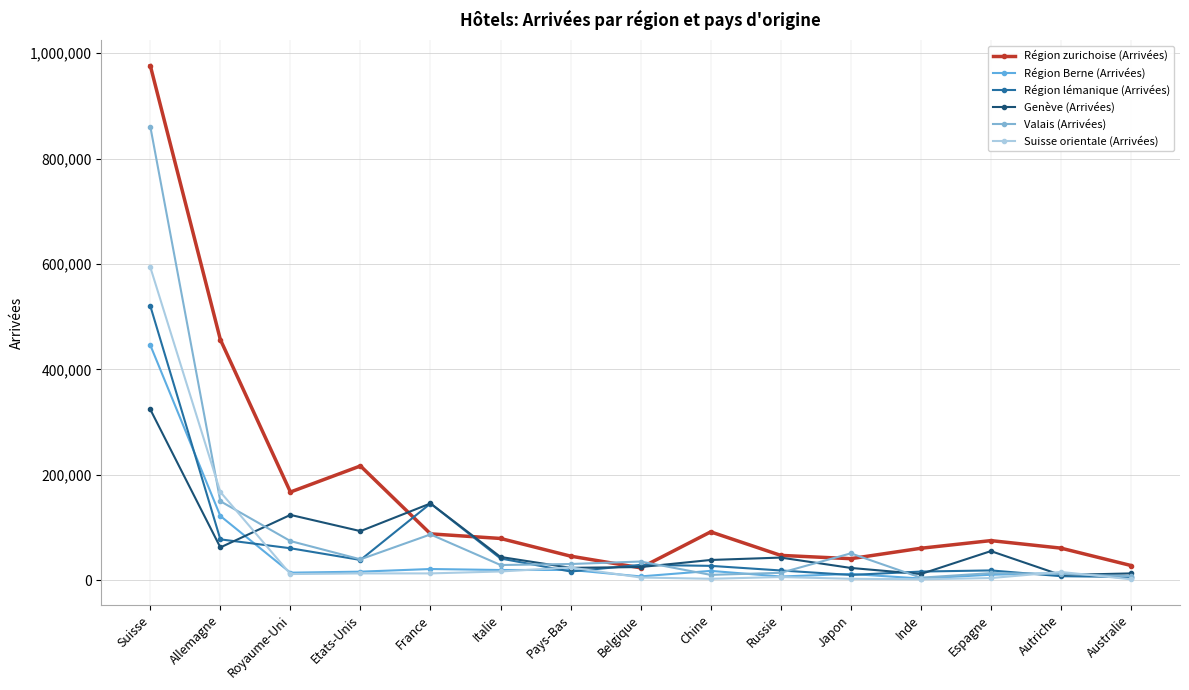

What are all the series names shown in the legend?

Région zurichoise (Arrivées), Région Berne (Arrivées), Région lémanique (Arrivées), Genève (Arrivées), Valais (Arrivées), Suisse orientale (Arrivées)